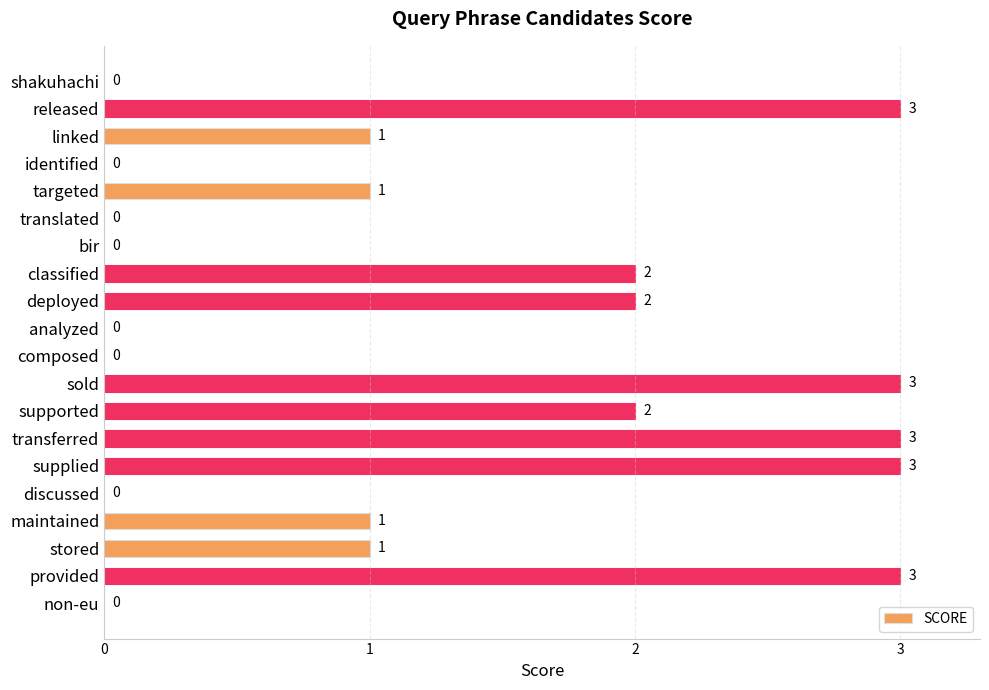

What is the maximum value shown in the chart?

3